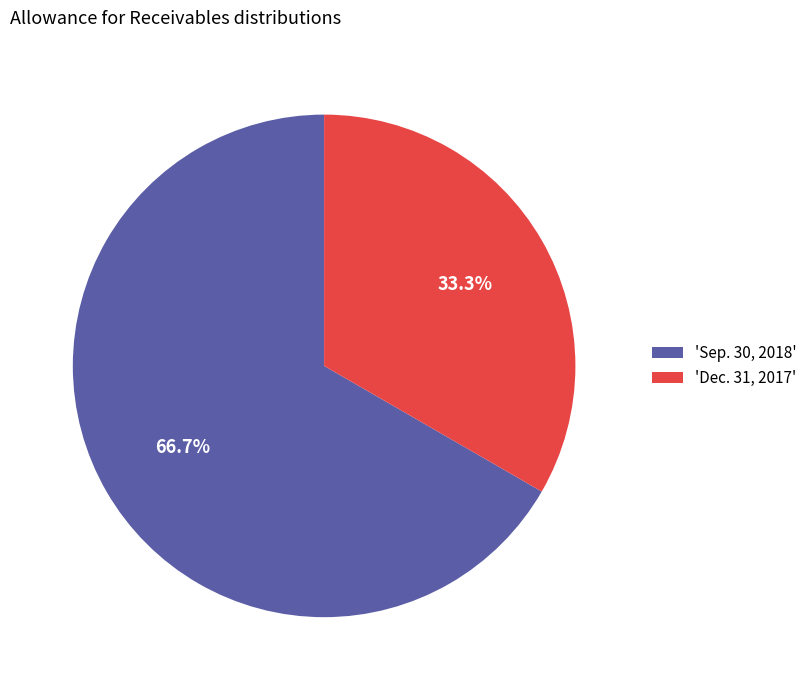

Which slice is the smallest?

'Dec. 31, 2017'